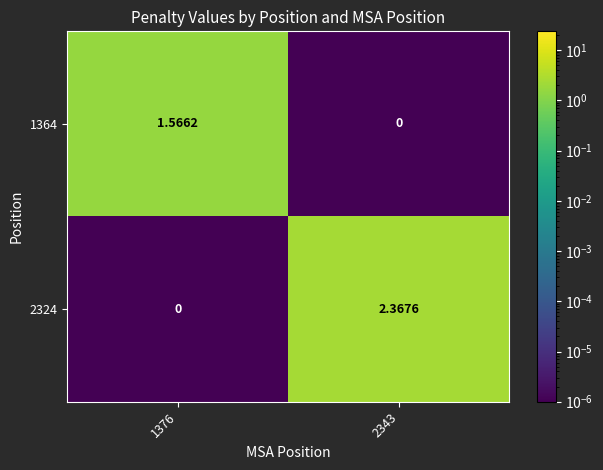

Which series has the largest total across all categories?

2324